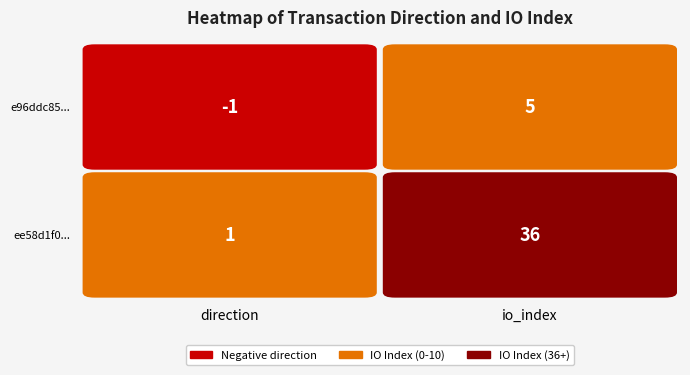

What is the smallest value displayed?

-1